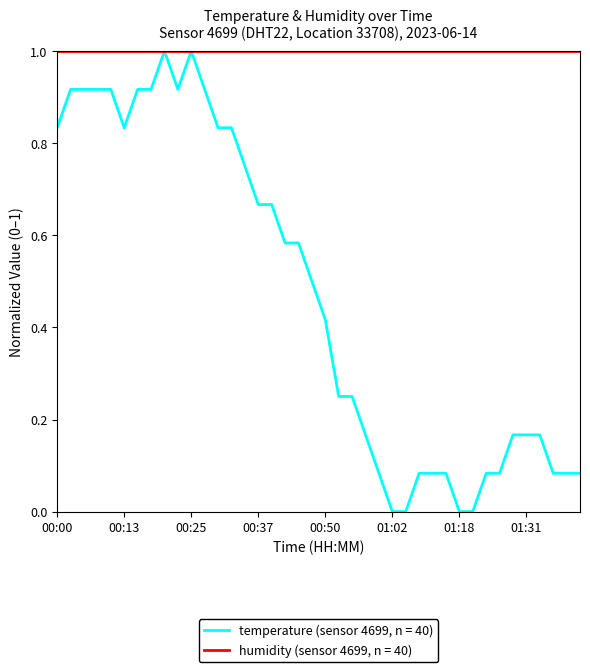

Which series has the largest total across all categories?

humidity (sensor 4699, n = 40)